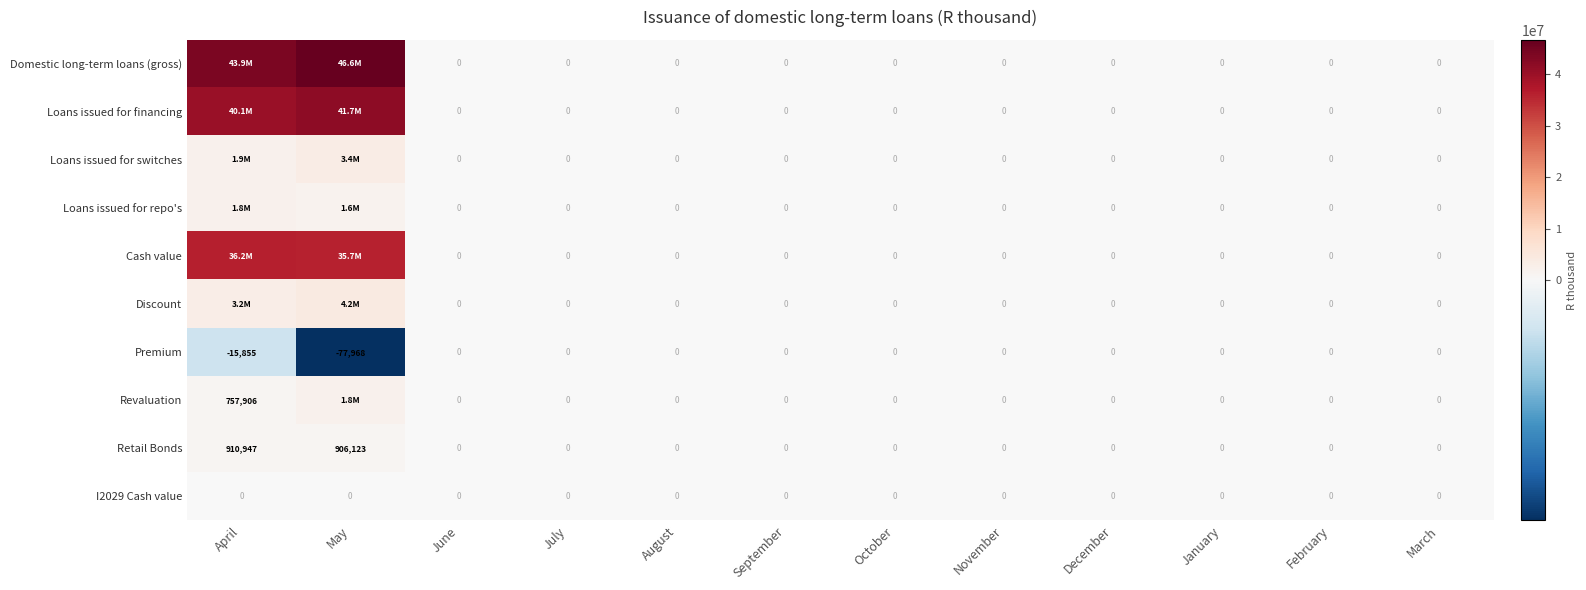

List the labels in order of Cash value value, largest first.

April, May, June, July, August, September, October, November, December, January, February, March